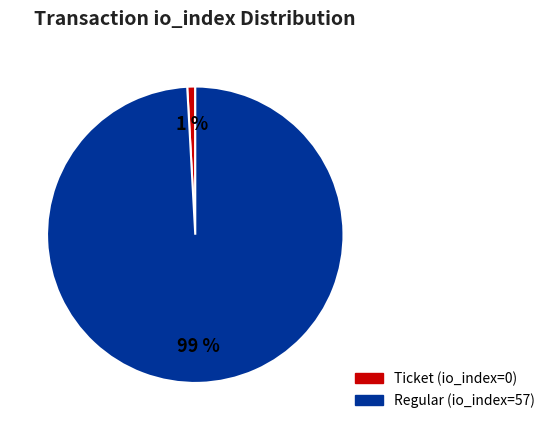

Which has a higher value, Regular (io_index=57) or Ticket (io_index=0)?

Regular (io_index=57)